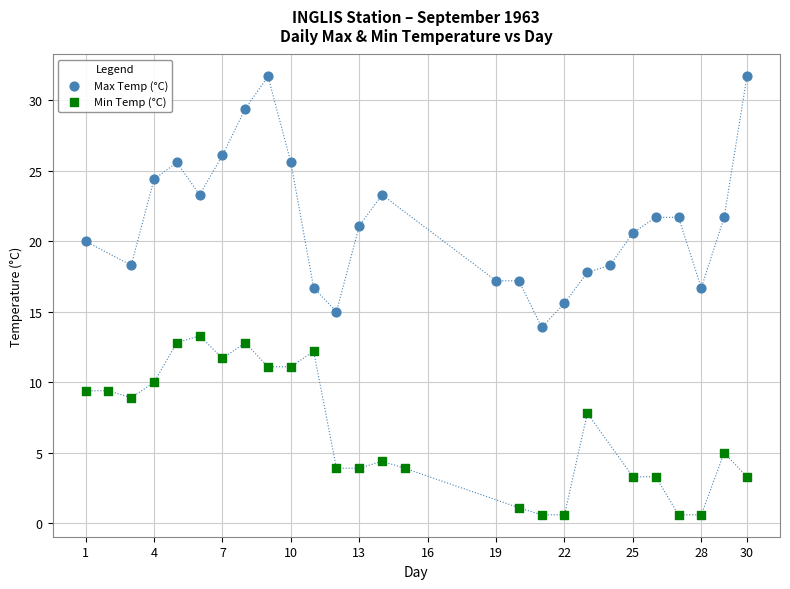

What are all the series names shown in the legend?

Max Temp (°C), Min Temp (°C)